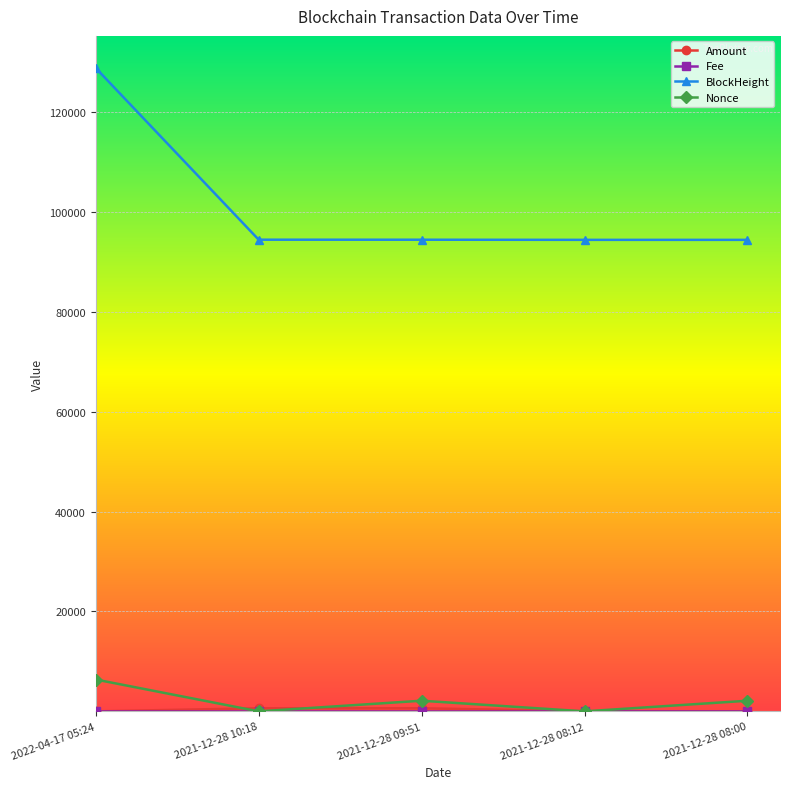

Which series changed the most between 2022-04-17 05:24 and 2021-12-28 08:00?

BlockHeight